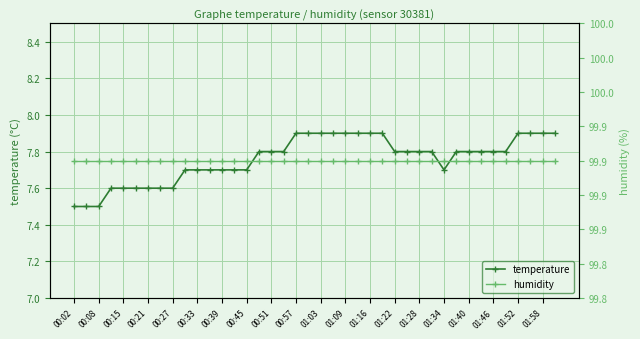

At which category does the chart reach its peak across all series?

00:02